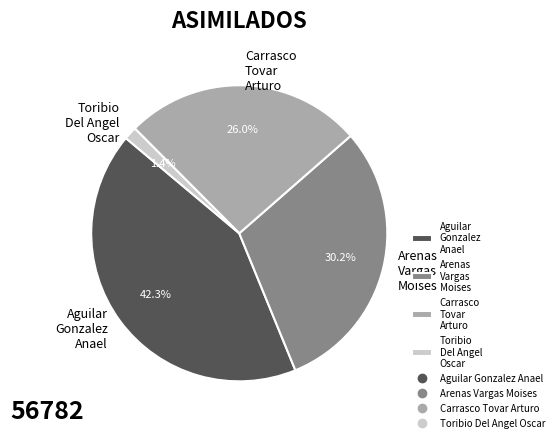

To the nearest percent, what is the difference between the largest and smallest slice percentages?

41%